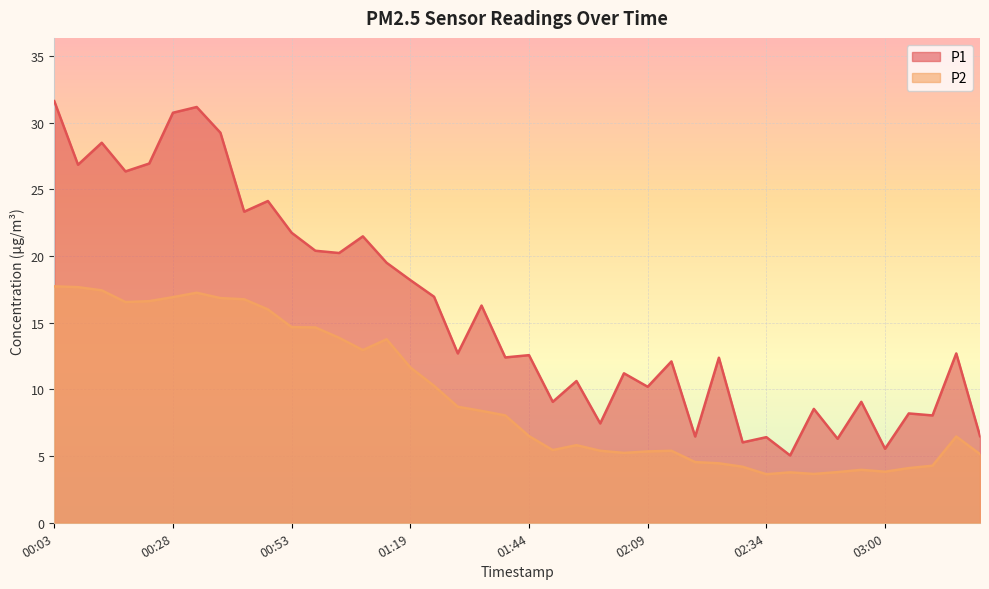

Is it true that P1 equals 3.3 at 02:04?

False